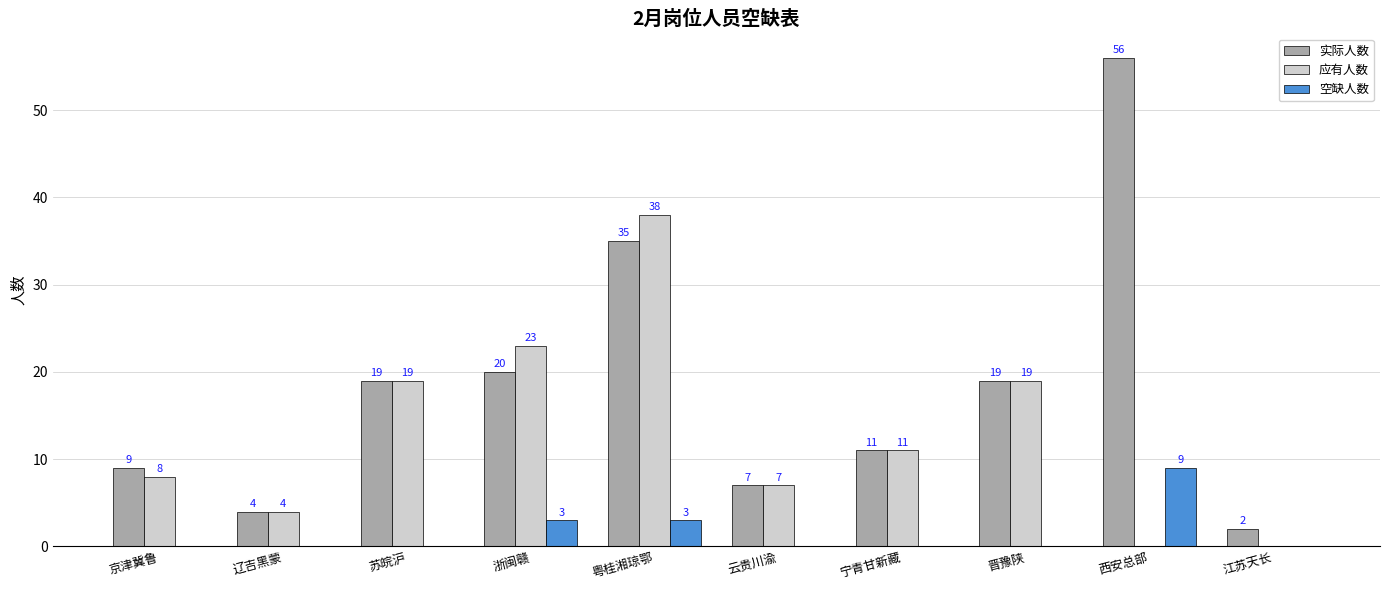

At which label does 实际人数 reach its peak?

西安总部